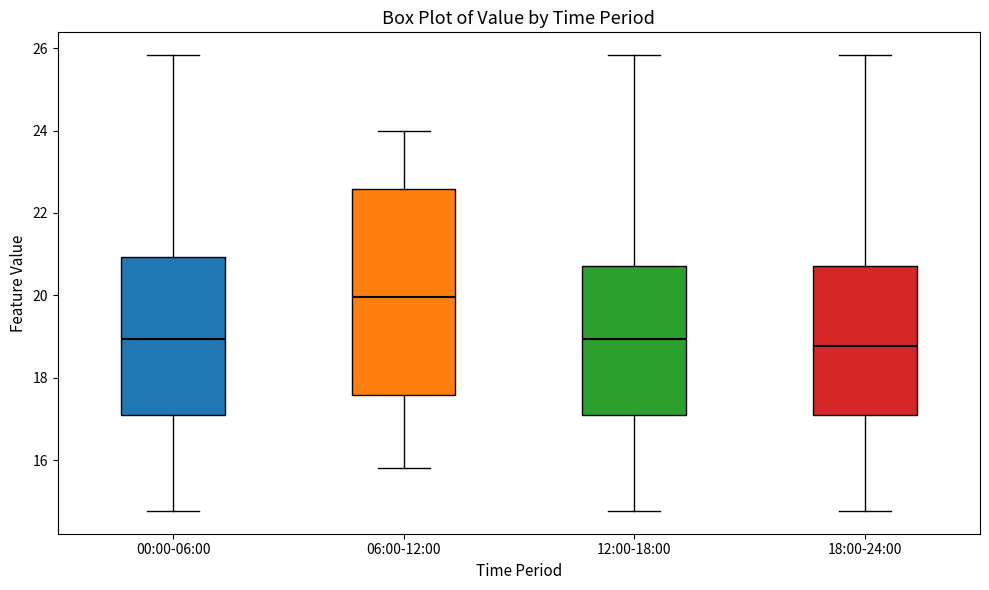

Where is the lower edge of the box for 12:00-18:00 on the y-axis? The values are not printed on the chart, so give them approximately, as read against the axis.

17.0